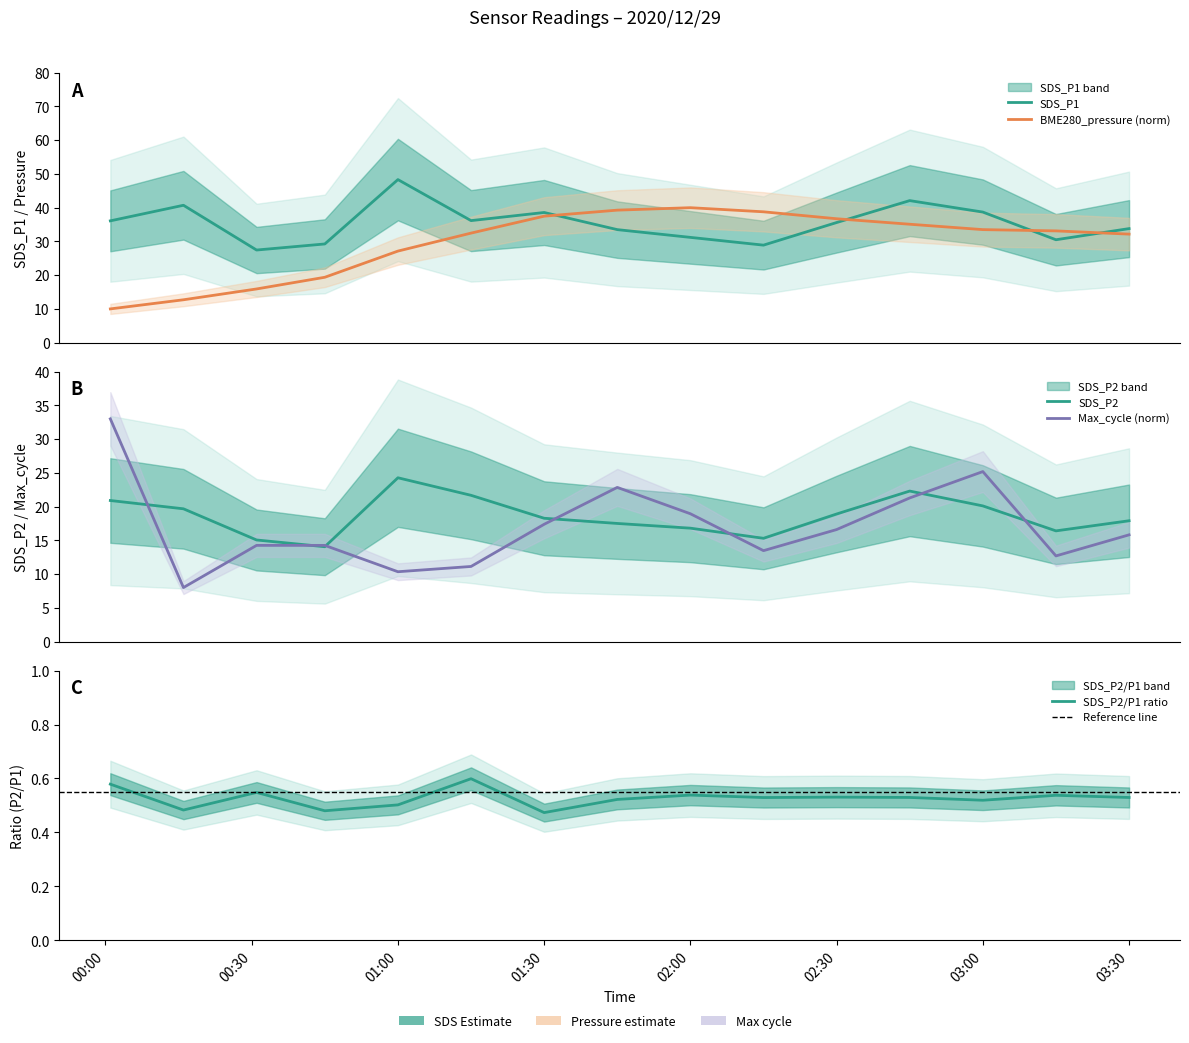

What is the spread (max minus min) of values at 03:00?

18.6